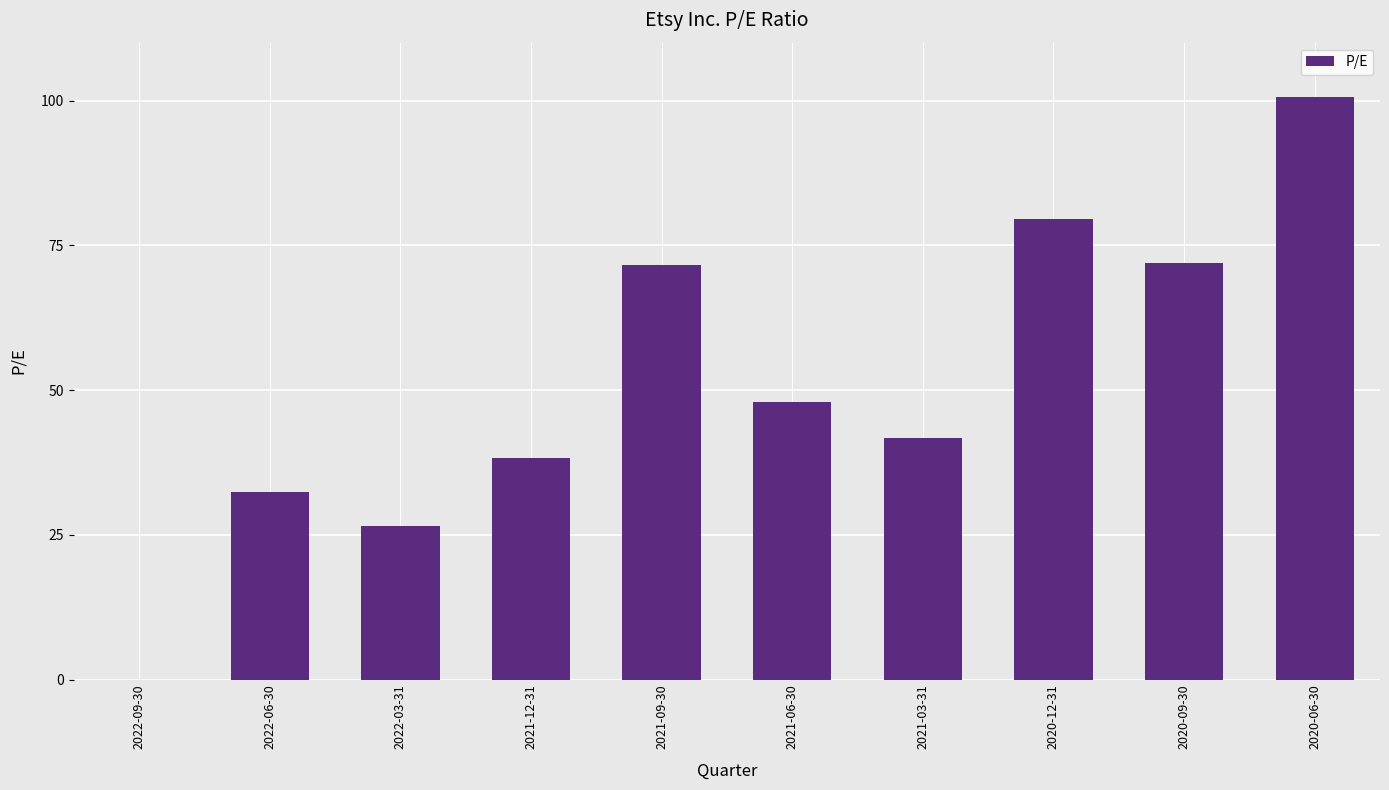

What is the average value?

51.0